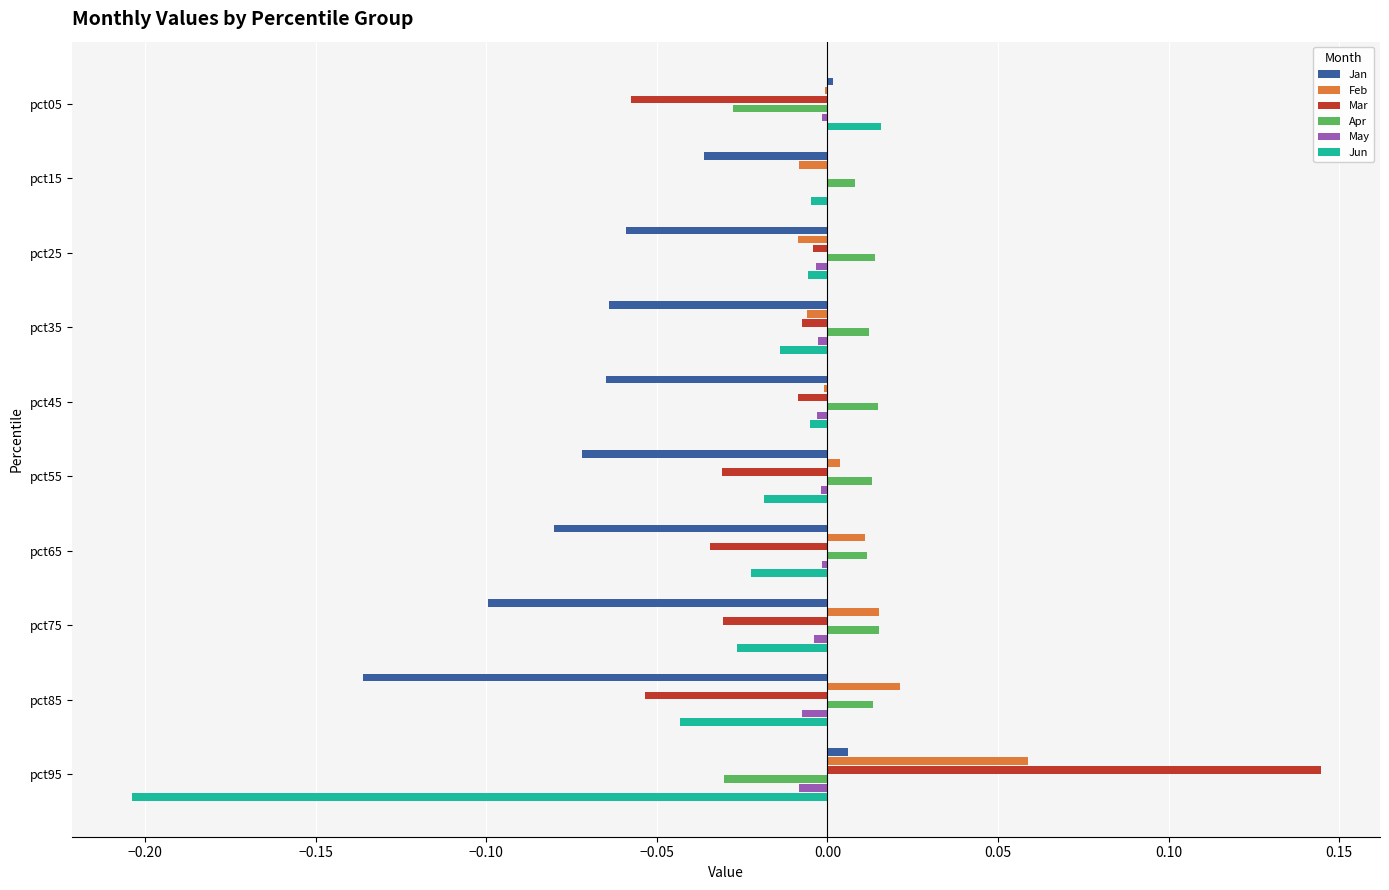

What are all the series names shown in the legend?

Jan, Feb, Mar, Apr, May, Jun